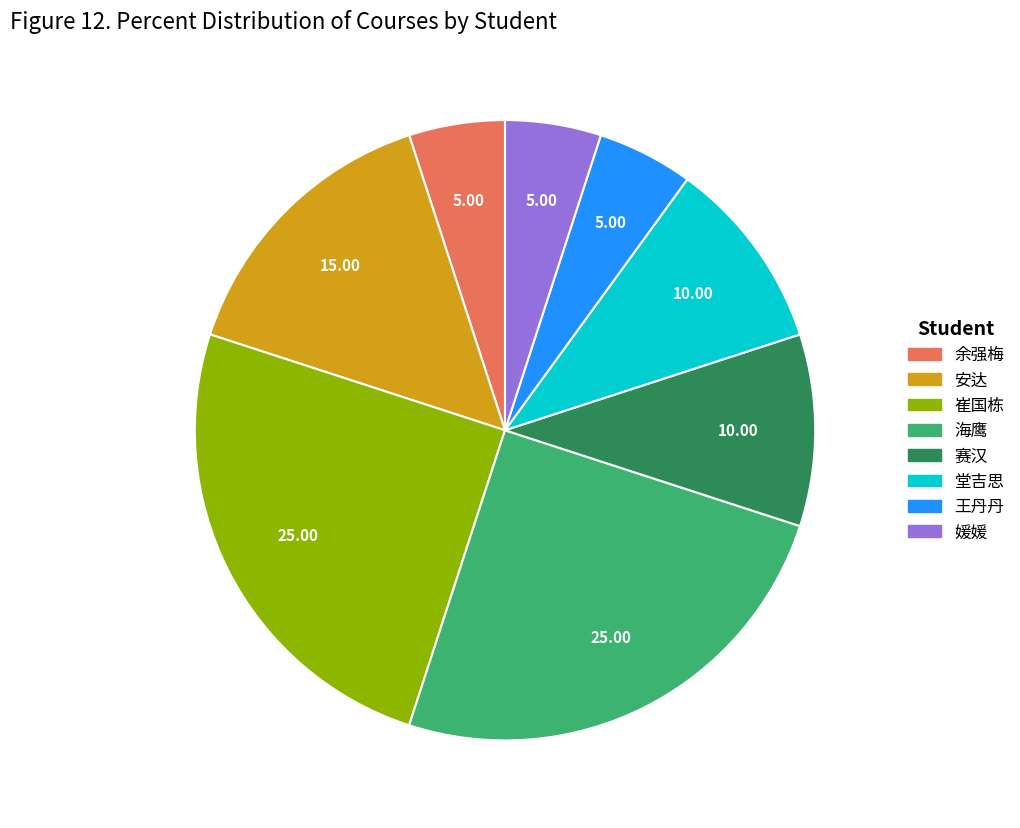

Between 安达 and 王丹丹, which is larger?

安达